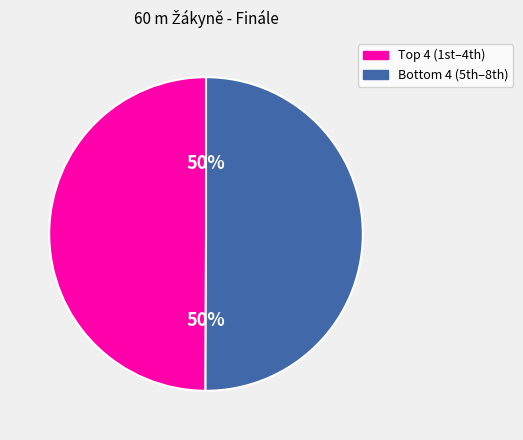

To the nearest percent, what is the average slice percentage?

50%